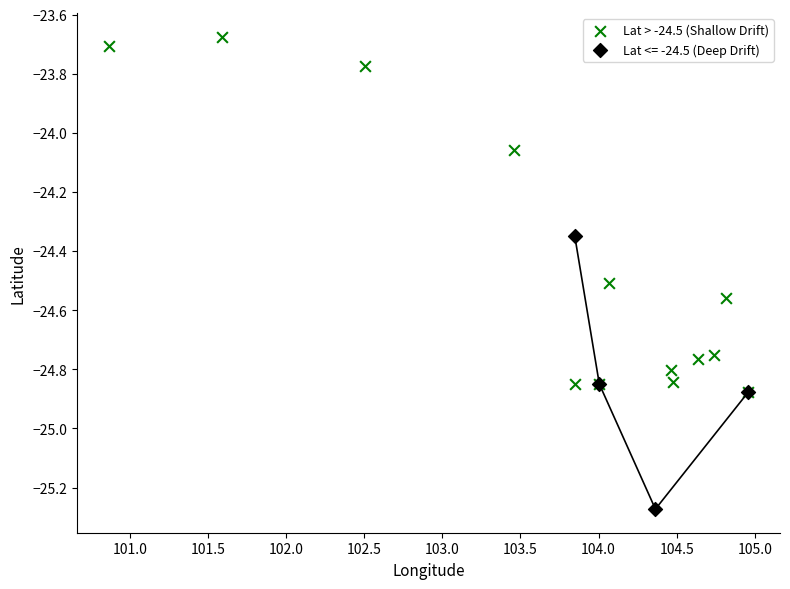

Which series reaches the maximum Y coordinate?

Lat > -24.5 (Shallow Drift)